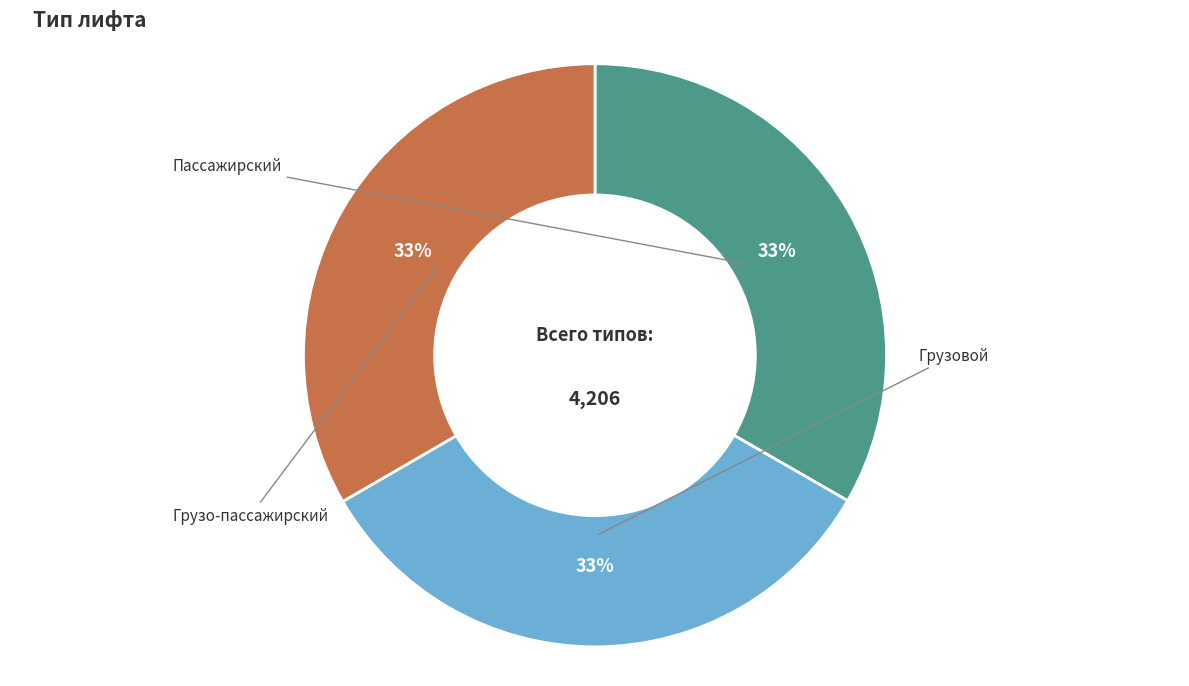

Is there any slice that represents more than half of the pie?

No